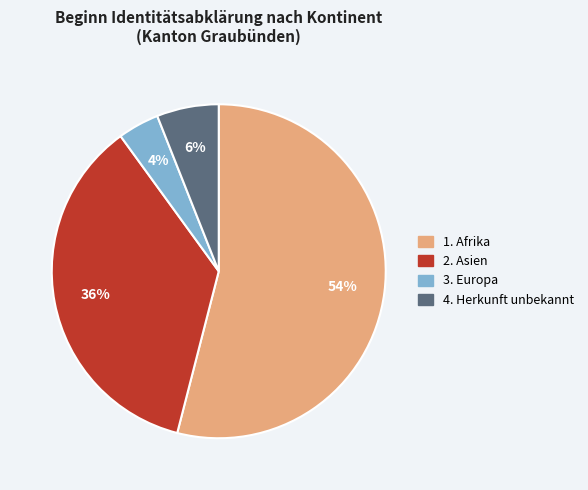

Is there any slice that represents more than half of the pie?

Yes